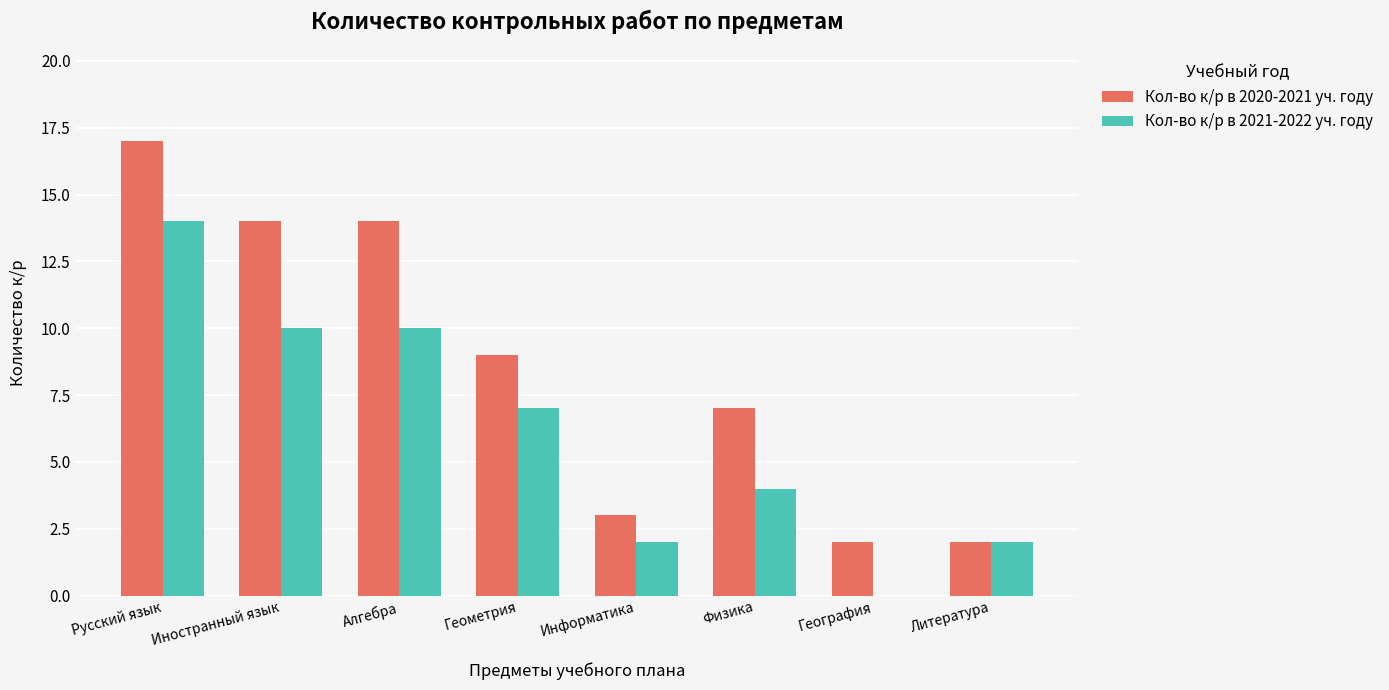

Is the value of Кол-во к/р в 2021-2022 уч. году at Информатика greater than the value of Кол-во к/р в 2020-2021 уч. году at Алгебра?

No